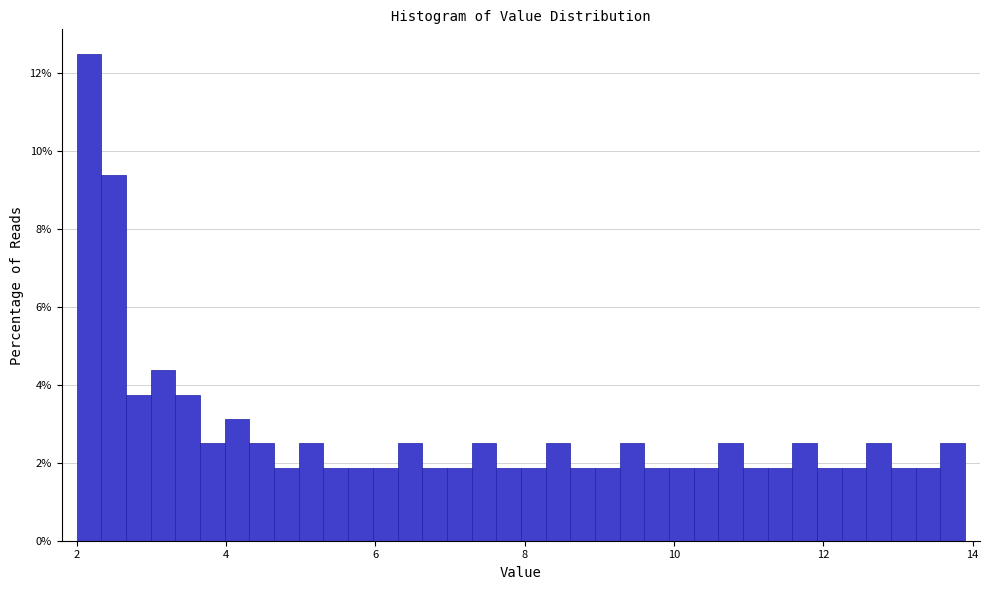

Read against the x-axis, roughly where is the centre of the tallest bar?

2.2